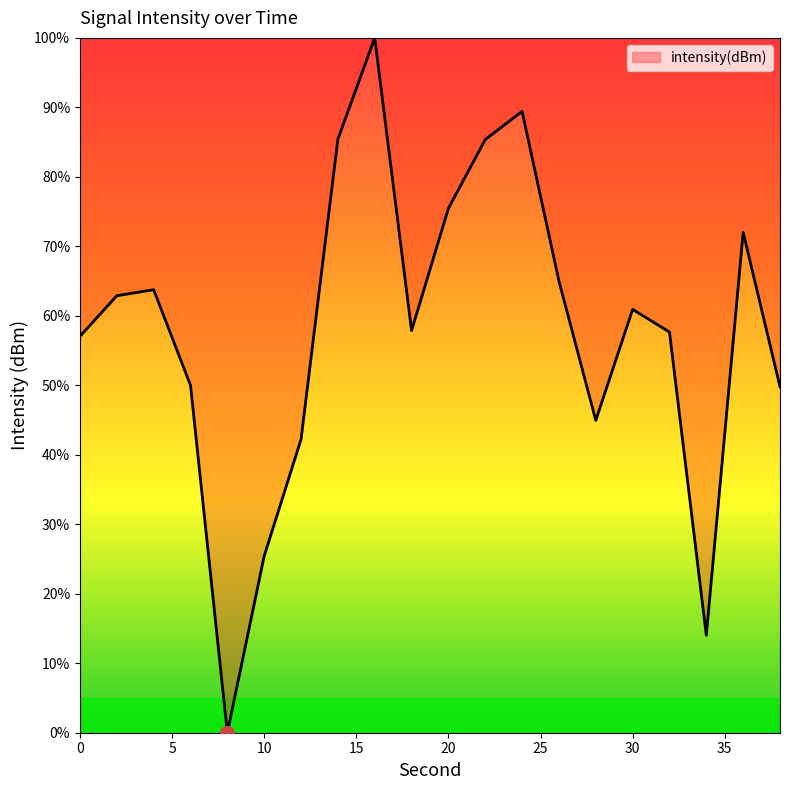

What is the difference between the second highest and second lowest values?

75.4